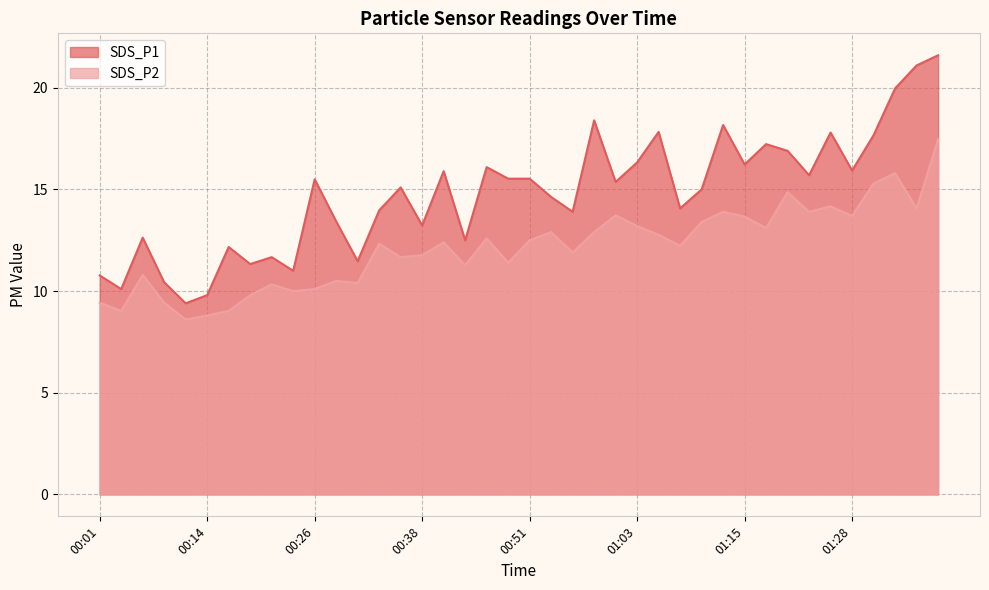

True or false: SDS_P2 and SDS_P1 intersect in this chart.

False